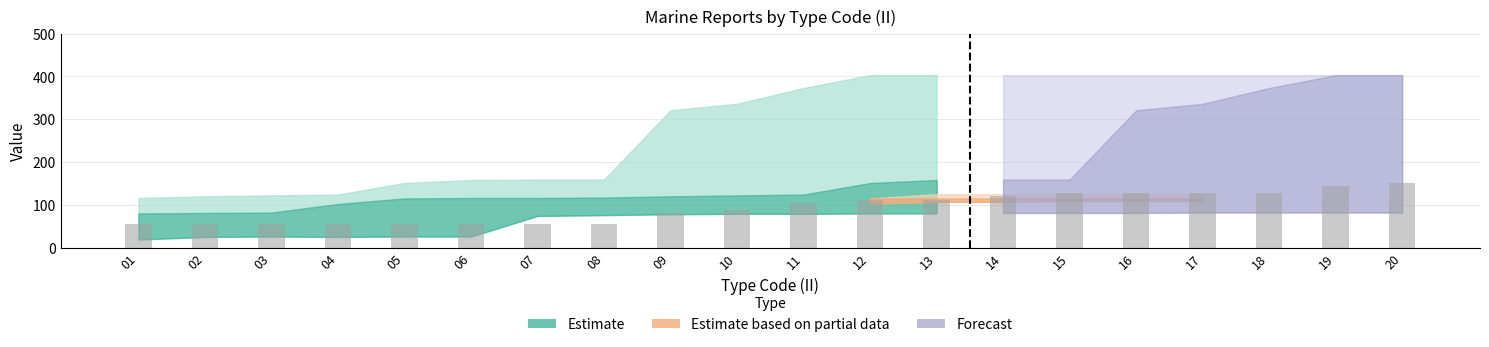

Are the bars horizontal?

No